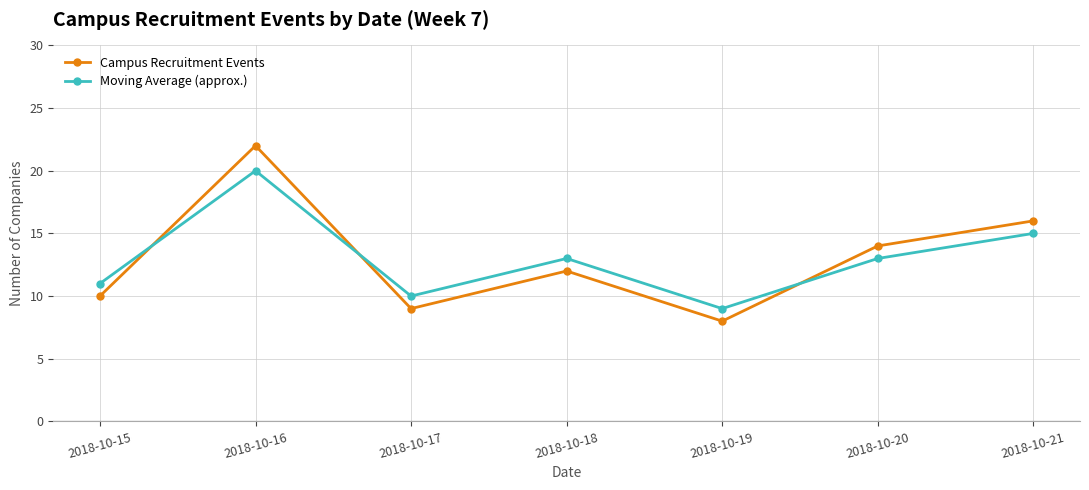

Where does the Campus Recruitment Events series first go above 12?

2018-10-16